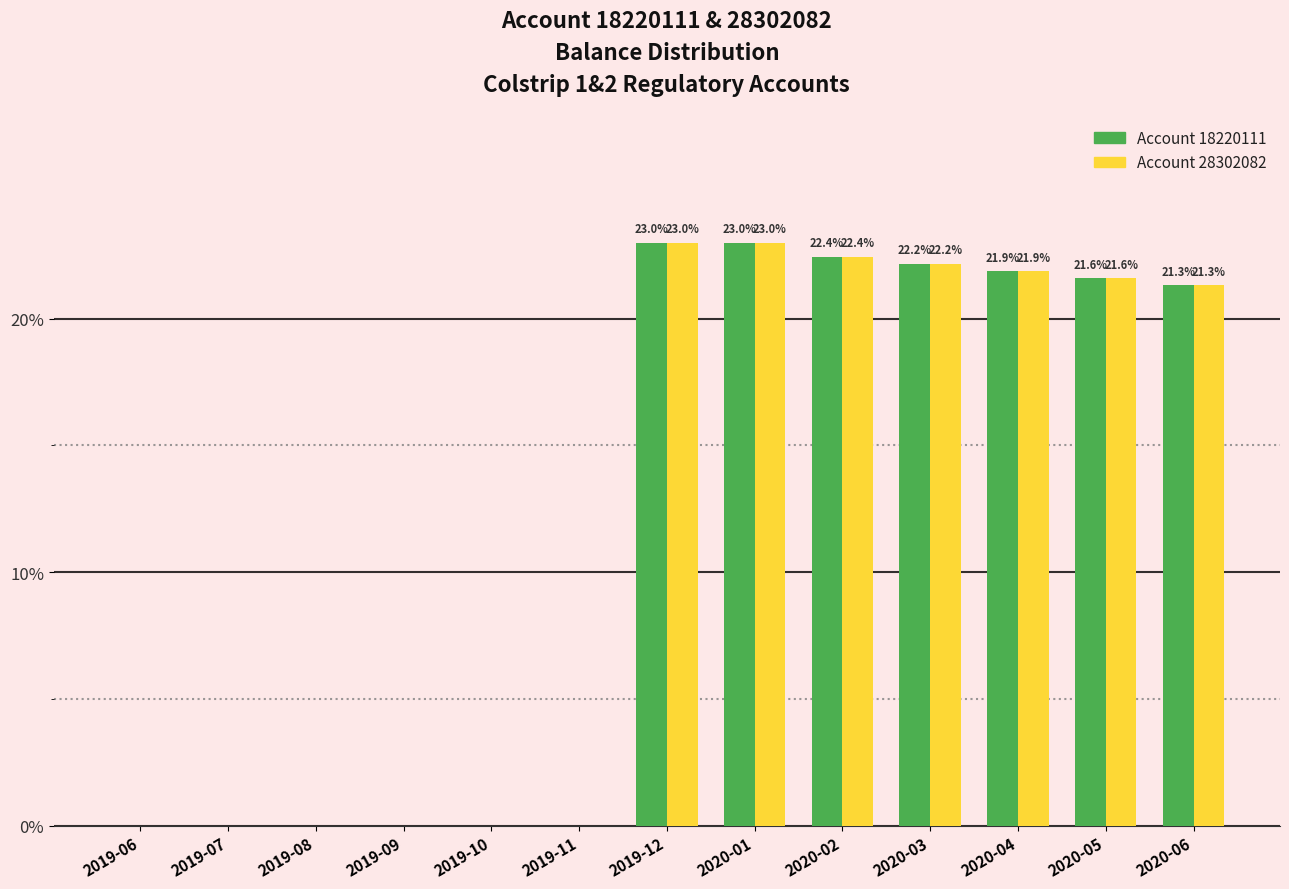

Reading right to left, list all the values displayed in this chart.

Account 18220111: 2020-06=21.3	2020-05=21.6	2020-04=21.9	2020-03=22.2	2020-02=22.4	2020-01=23.0	2019-12=23.0	2019-11=0.0	2019-10=0.0	2019-09=0.0	2019-08=0.0	2019-07=0.0	2019-06=0.0
Account 28302082: 2020-06=21.3	2020-05=21.6	2020-04=21.9	2020-03=22.2	2020-02=22.4	2020-01=23.0	2019-12=23.0	2019-11=0.0	2019-10=0.0	2019-09=0.0	2019-08=0.0	2019-07=0.0	2019-06=0.0